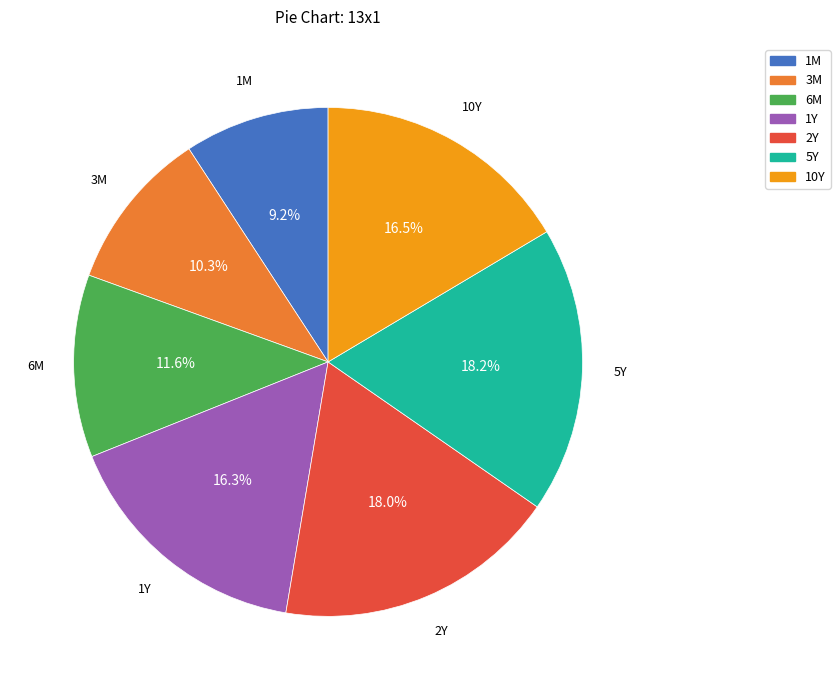

Which has a higher value, 2Y or 10Y?

2Y